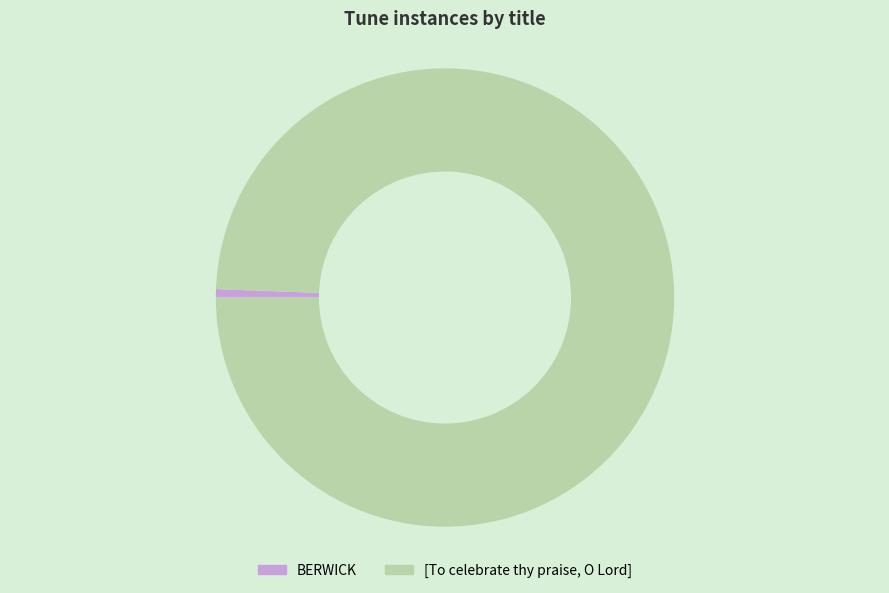

How many slices are in this pie chart?

2